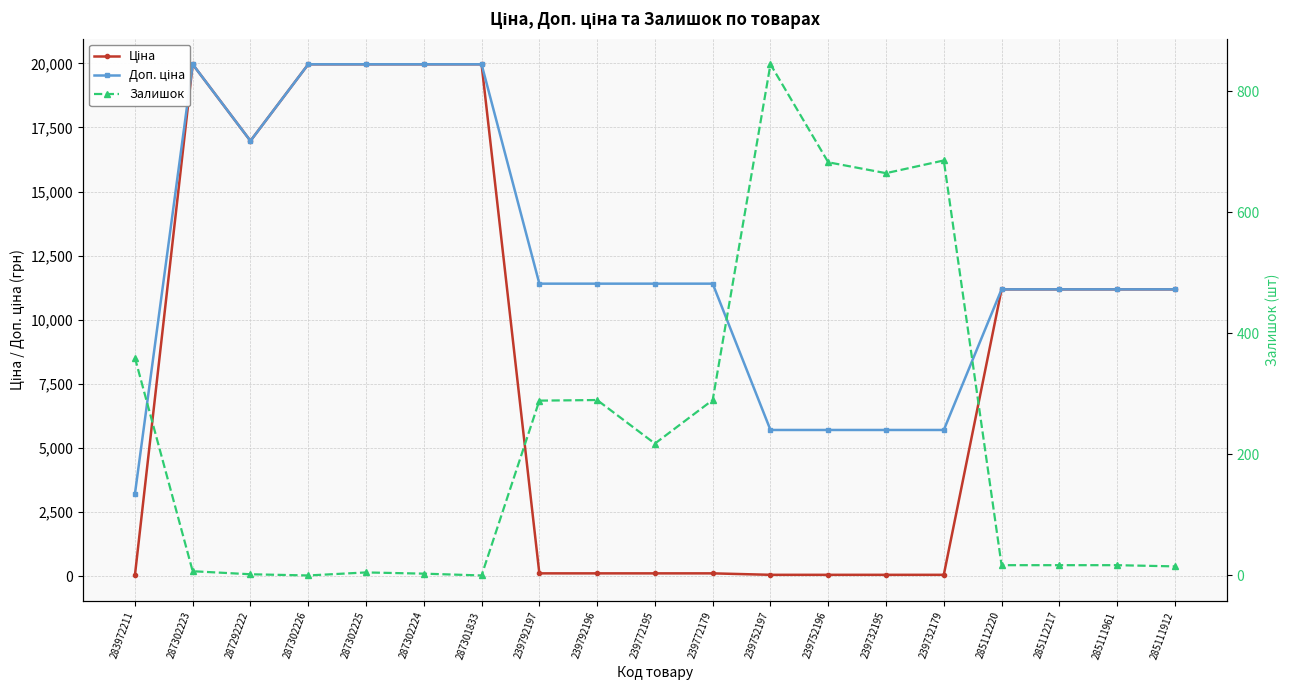

How many data points does each series have?

19